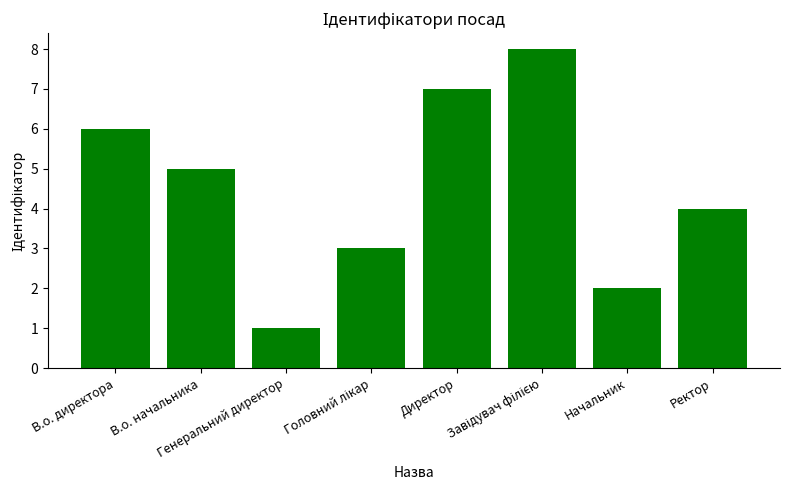

At which label is the value closest to 4?

Ректор